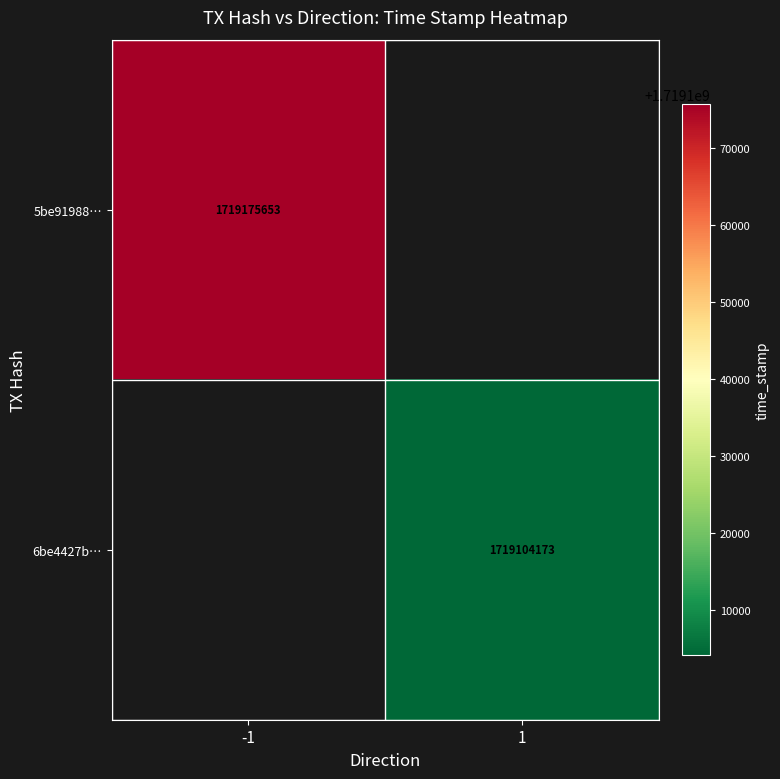

The value of 6be4427b… at 1 is 2720568493. True or false?

False